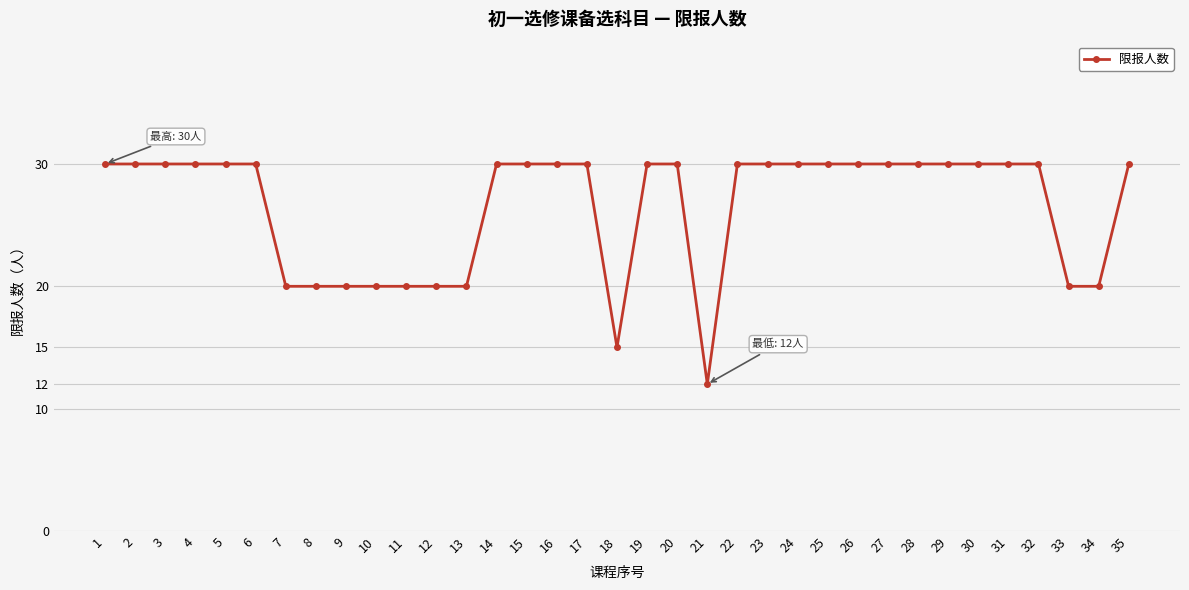

Read the value at 18.

15